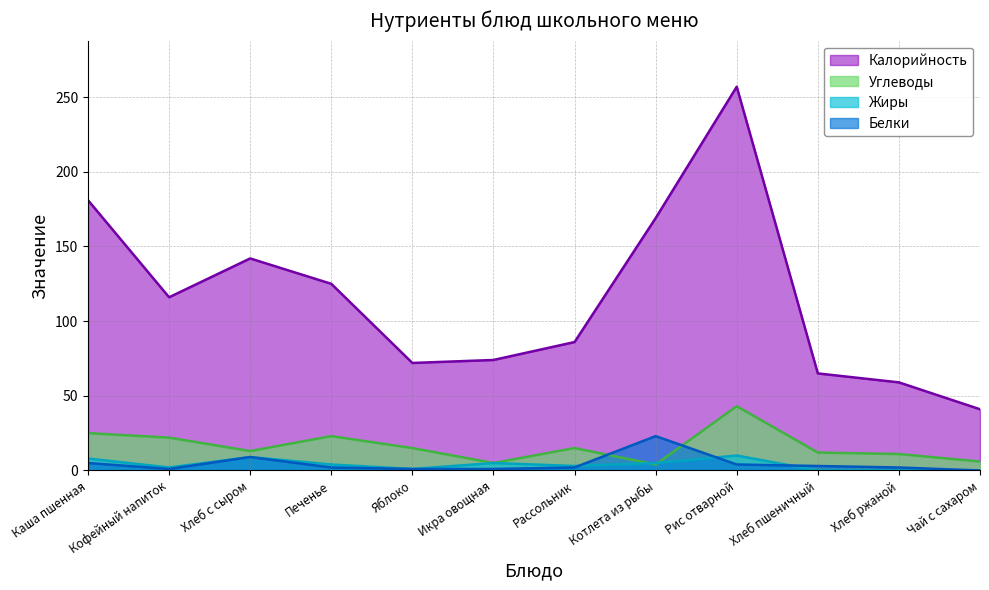

What are all the series names shown in the legend?

Калорийность, Углеводы, Жиры, Белки